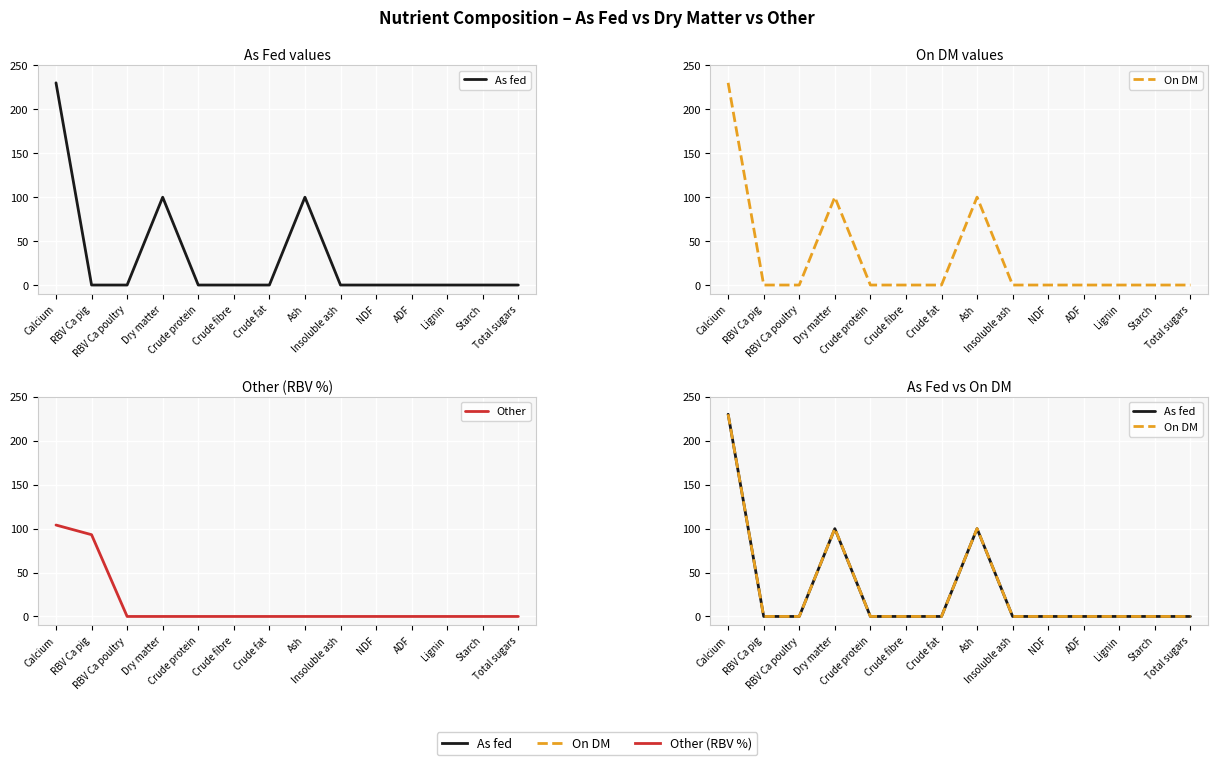

How many lines are shown in the chart?

3